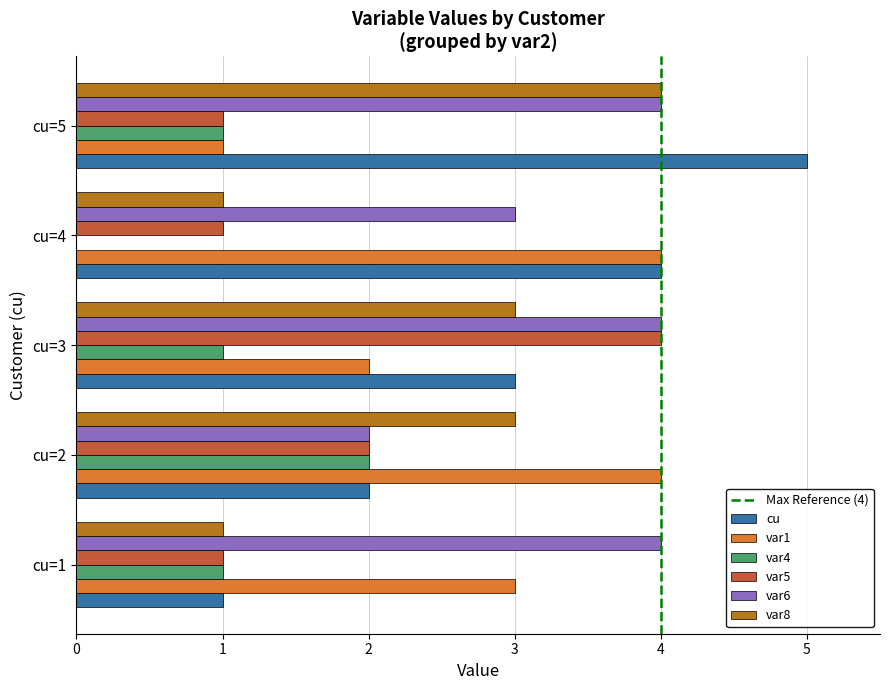

True or false: cu has a value of 4 at cu=3.

False